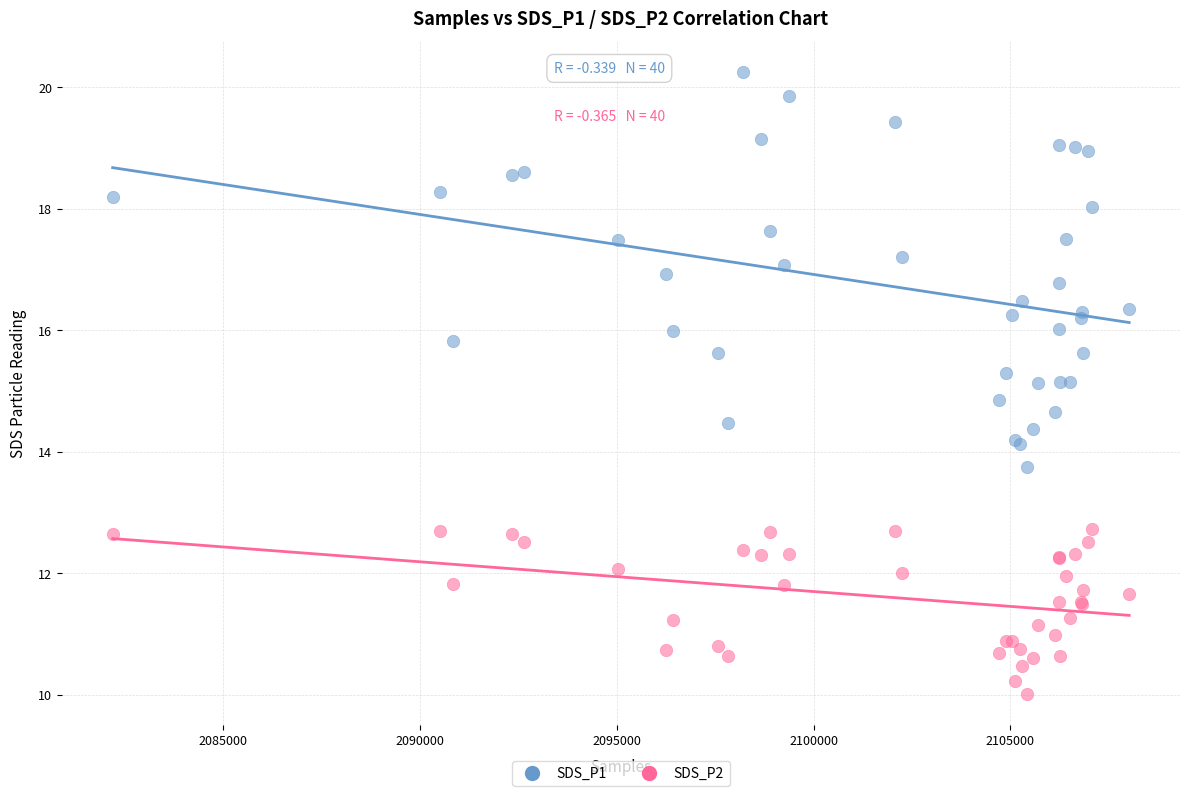

What is the X range (max minus min) for the scatter plot?

25821.0